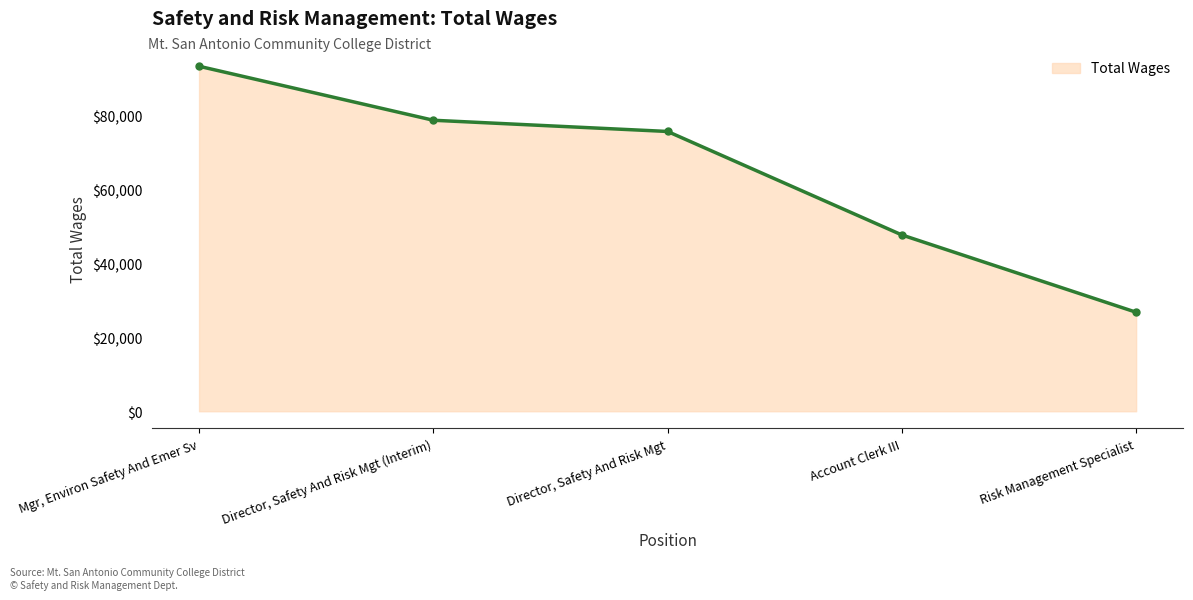

What is the sum of the values at Director, Safety And Risk Mgt and Mgr, Environ Safety And Emer Sv?

168793